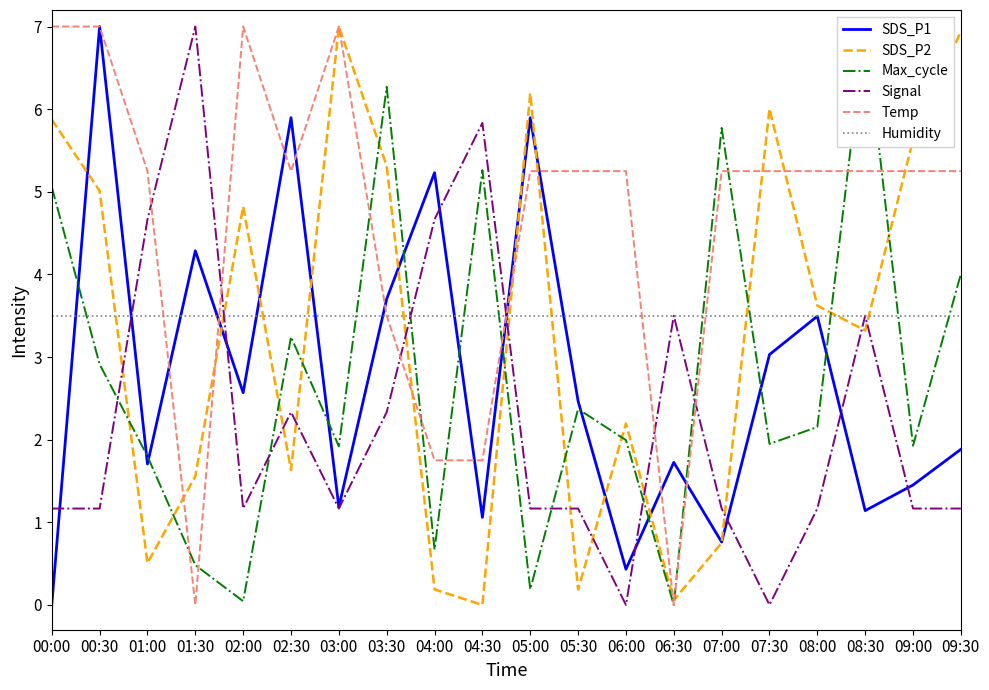

True or false: SDS_P2 and Temp cross at least once.

True